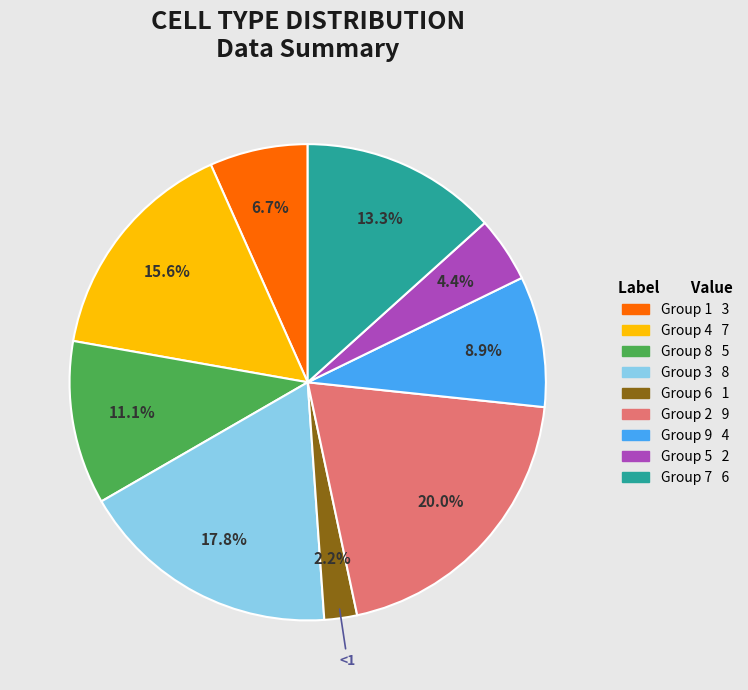

Does any single category account for the majority?

No